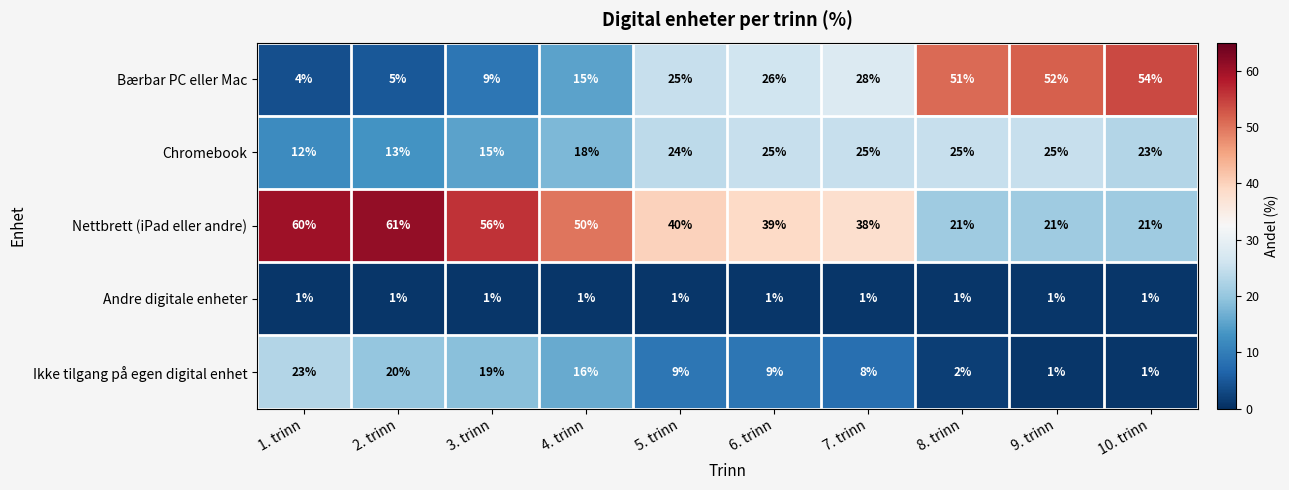

What is the difference between the maximum and second lowest values in the Chromebook series?

12